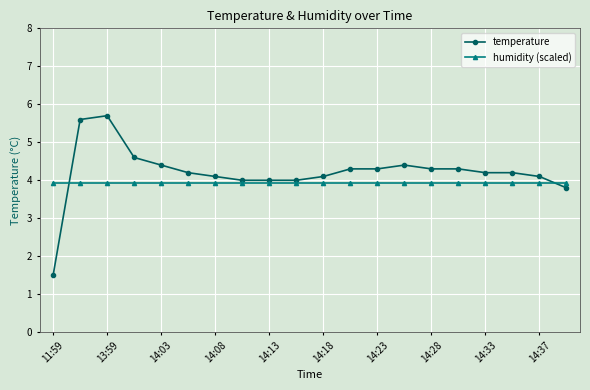

What is the lowest value of the temperature series?

1.5